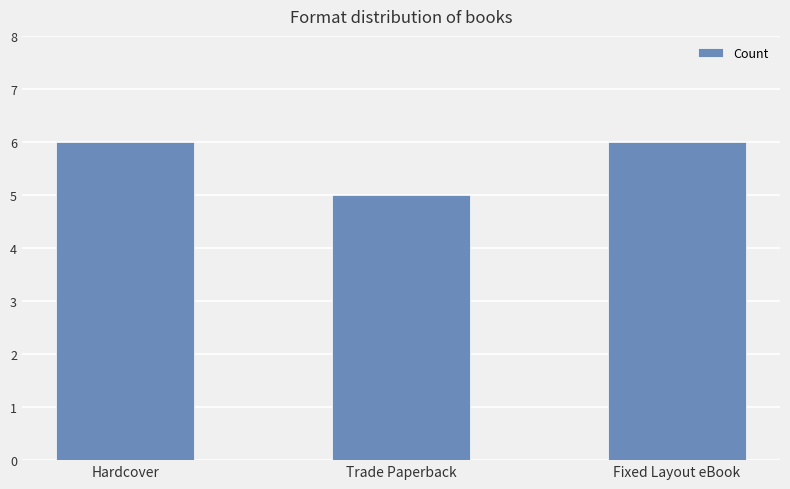

Reading right to left, transcribe all the data shown in this chart.

6	5	6